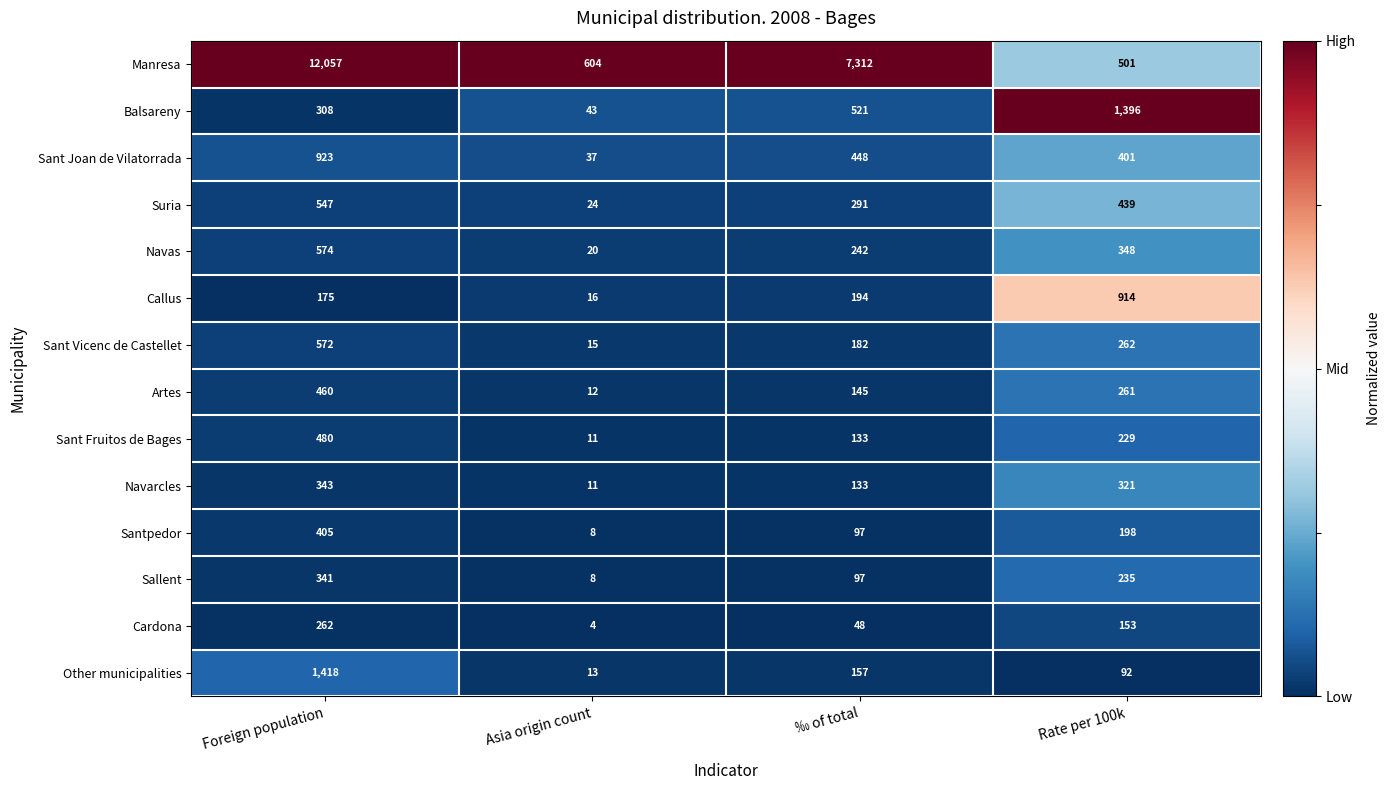

Which series has the largest range (max minus min)?

Manresa